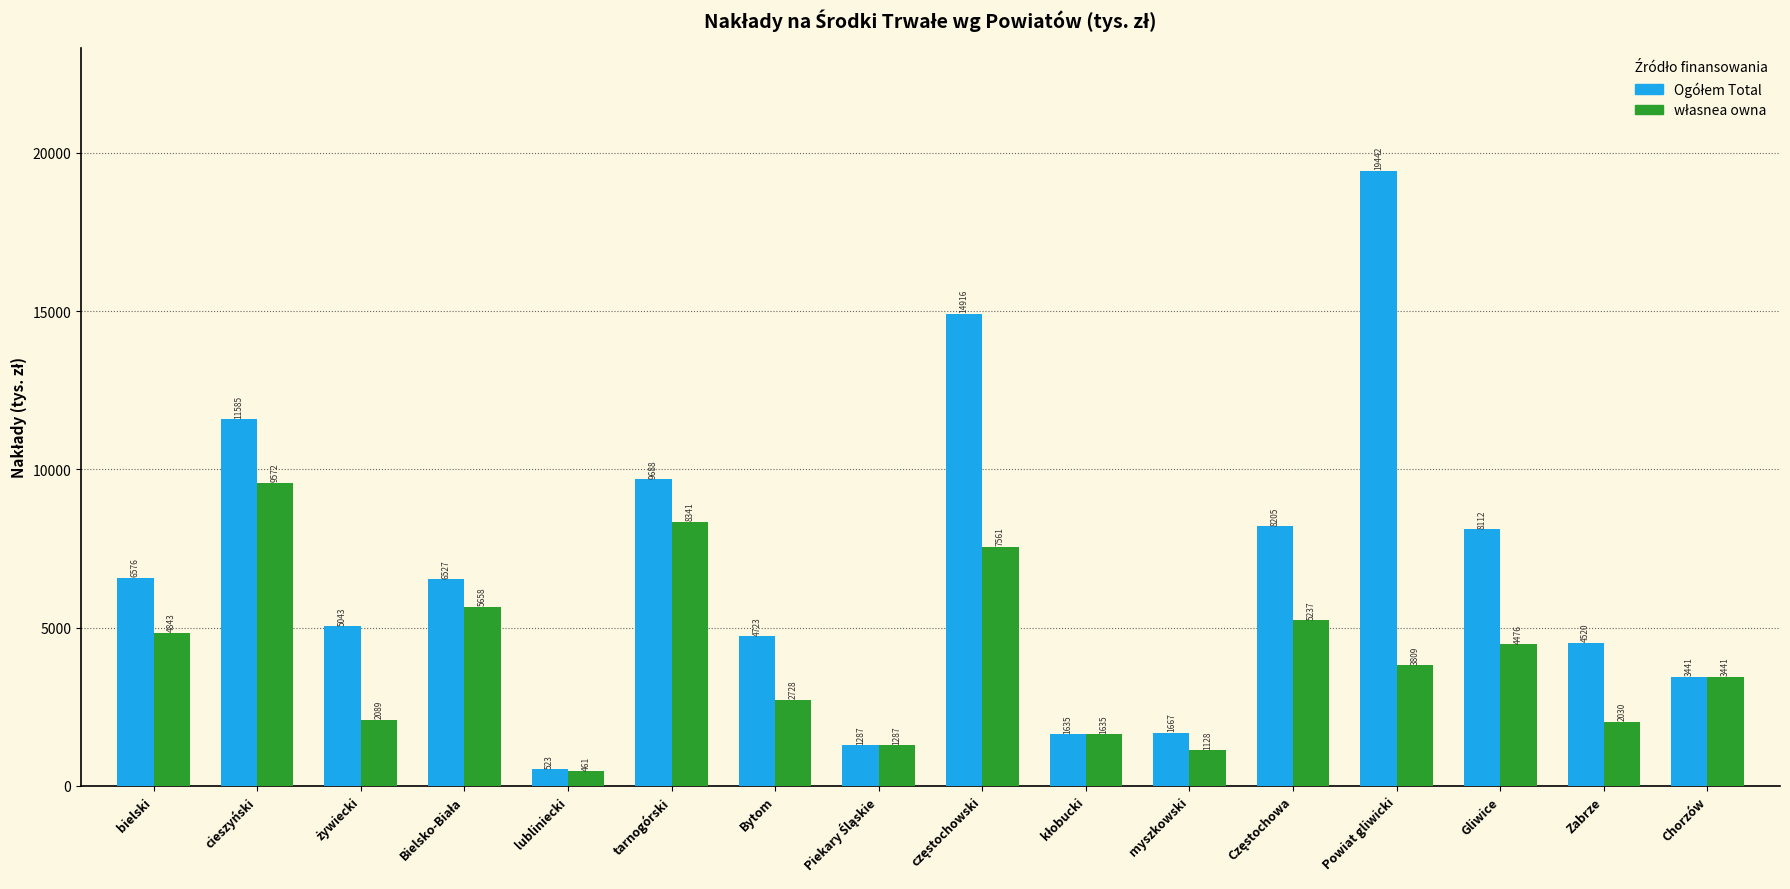

At which category is the sum across all series the highest?

Powiat gliwicki